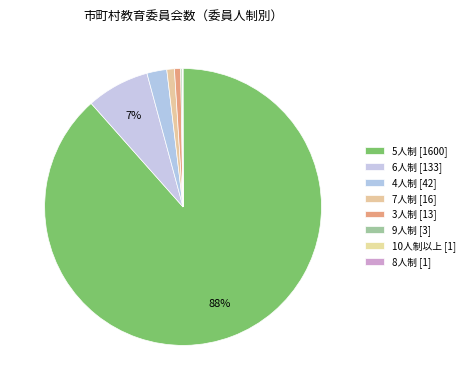

What is the majority slice?

5人制